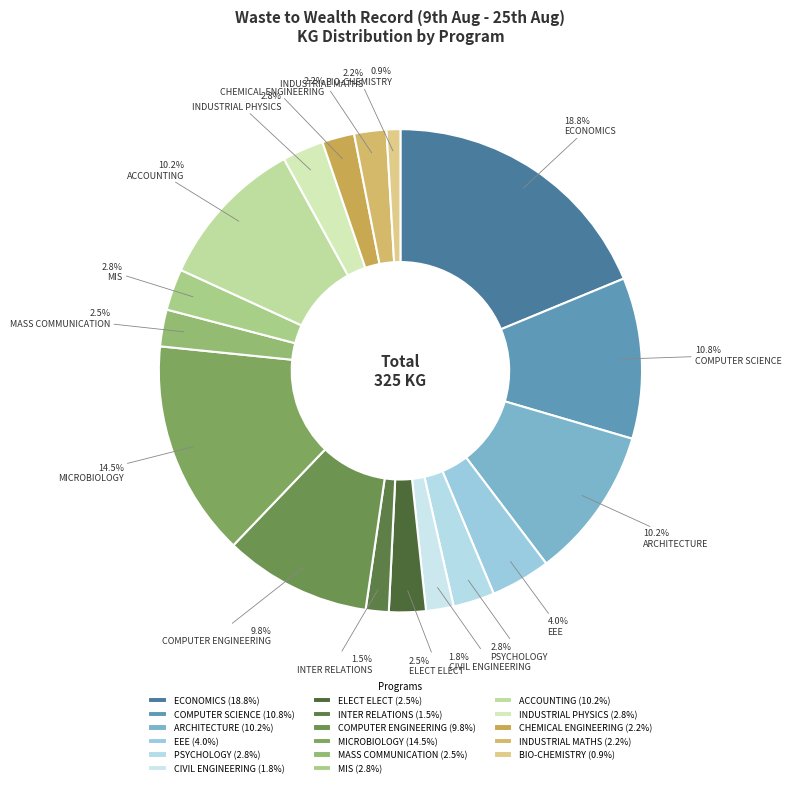

What is the smallest slice in the pie chart?

BIO-CHEMISTRY